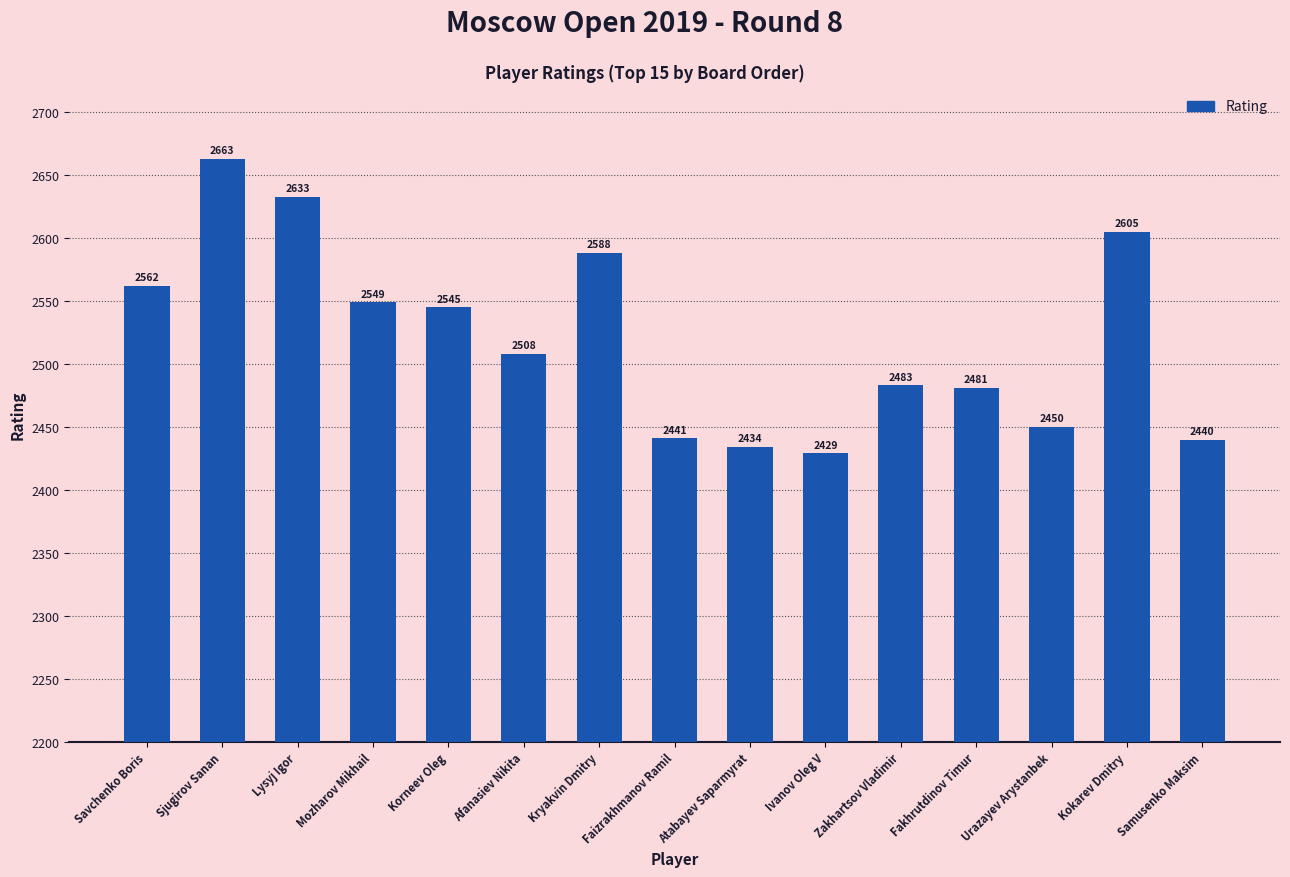

What is the average value?

2521